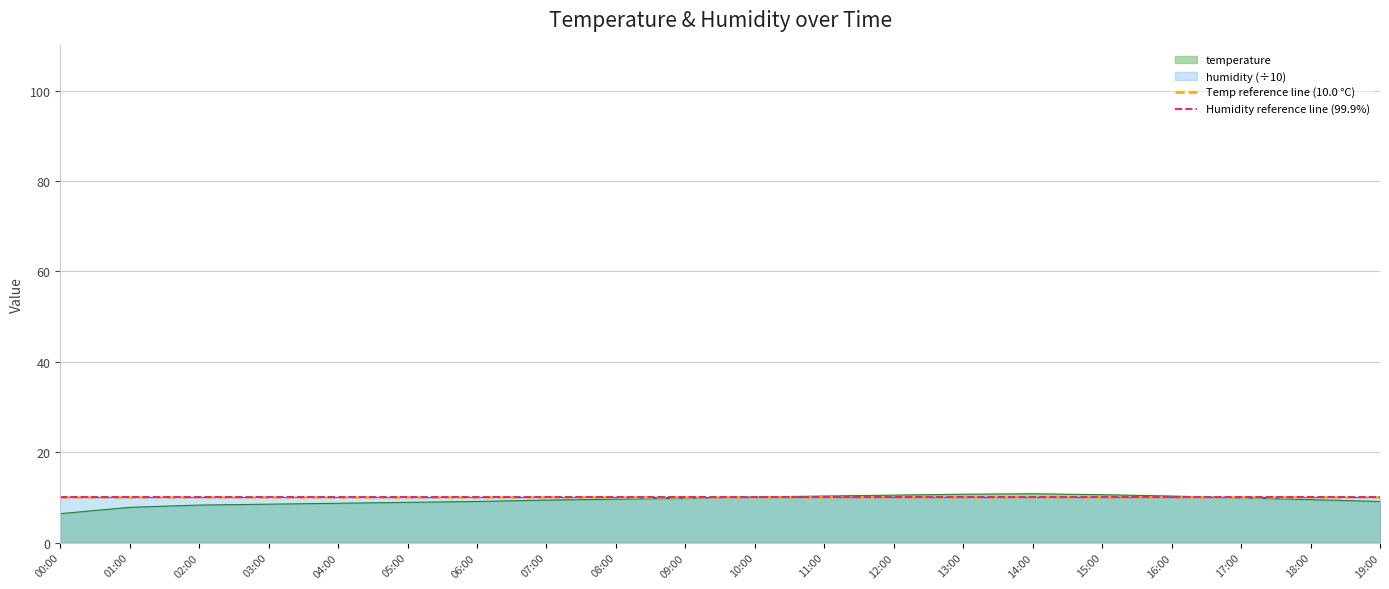

The value of temperature at 15:00 is 10.6. True or false?

True